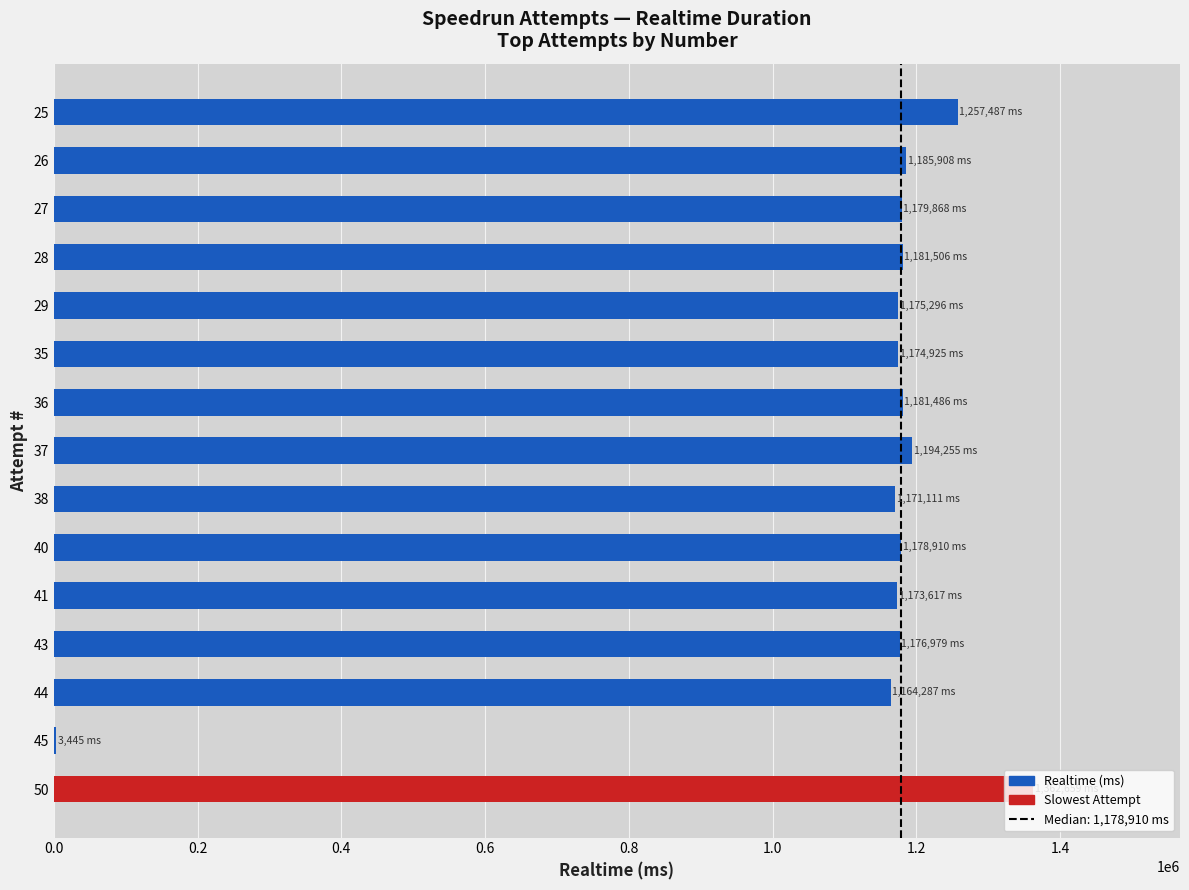

The value at 35 is 496207. True or false?

False